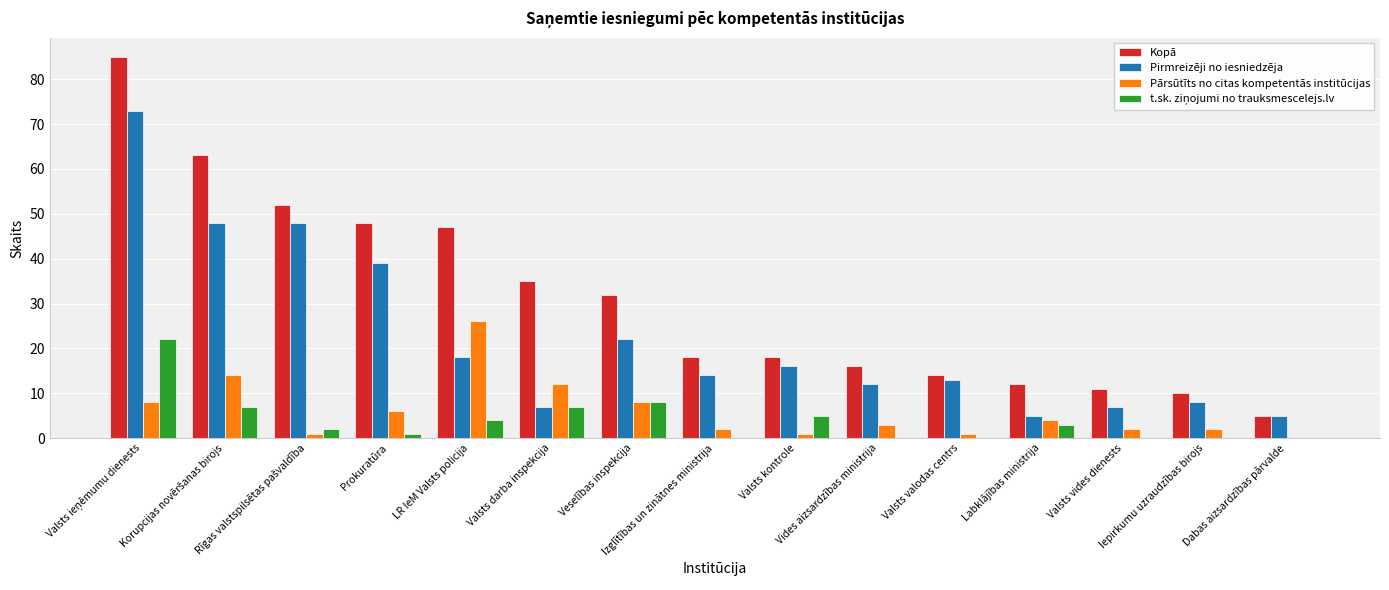

Which series has the largest total across all categories?

Kopā